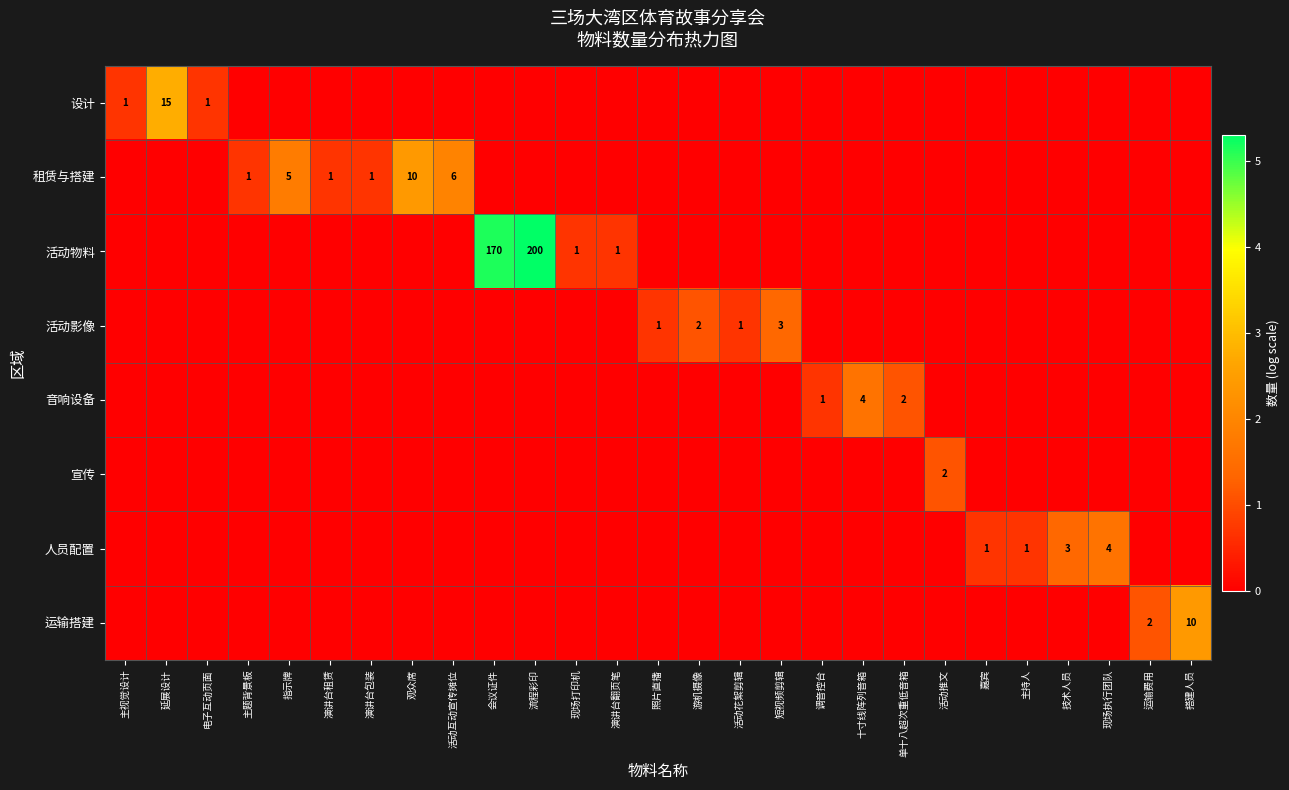

The 运输搭建 series shows 15 at 搭建人员. True or false?

False